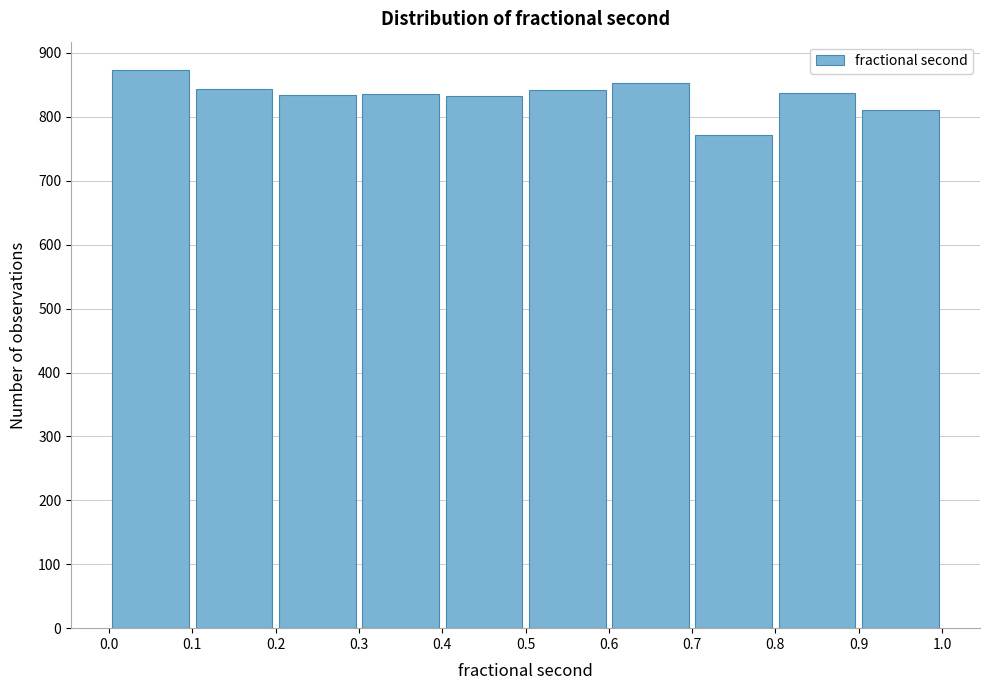

Reading left to right, transcribe this chart: for each bar, give the range it covers on the x-axis and its height. The values are not printed on the chart, so give them approximately, as read against the axis.

0.0 to 0.1: 870
0.1 to 0.2: 840
0.2 to 0.3: 840
0.3 to 0.4: 840
0.4 to 0.5: 830
0.5 to 0.6: 840
0.6 to 0.7: 850
0.7 to 0.8: 770
0.8 to 0.9: 840
0.9 to 1.0: 810